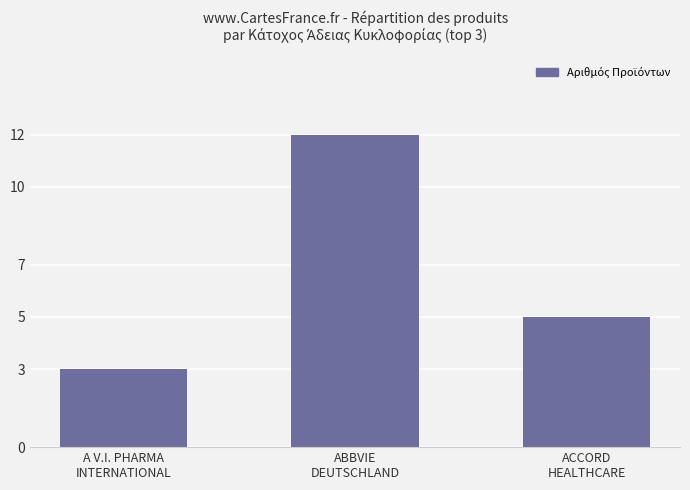

How many categories are shown in the chart?

3